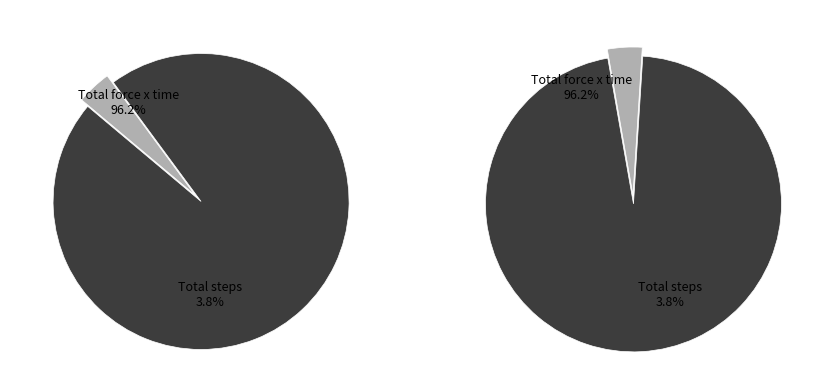

Rank the categories by value from highest to lowest.

Total force x time, Total steps